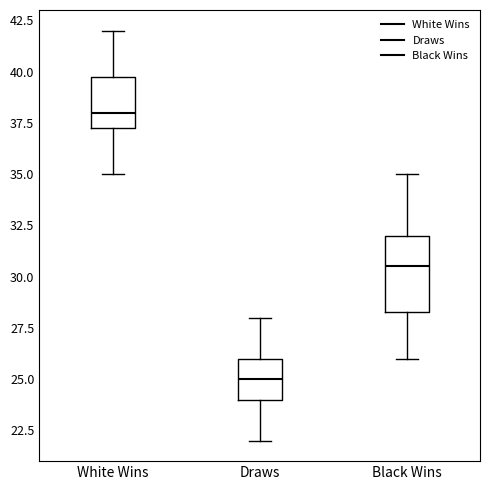

Reading left to right, transcribe this box plot: for each box, give where its median line is, the range the box spans, and where its two whiskers end, as read against the y-axis. The values are not printed on the chart, so give them approximately, as read against the axis.

White Wins: median 38.0, box 37.5 to 40.0, whiskers 35.0 to 42.0
Draws: median 25.0, box 24.0 to 26.0, whiskers 22.0 to 28.0
Black Wins: median 30.5, box 28.5 to 32.0, whiskers 26.0 to 35.0